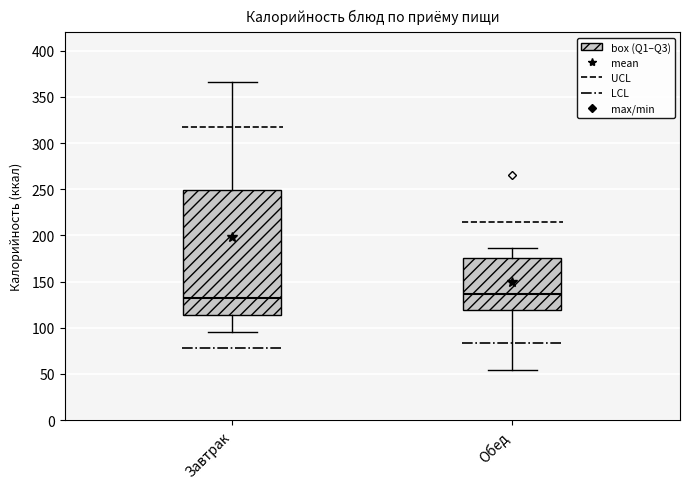

Where does the upper whisker of the box for Завтрак end on the y-axis? The values are not printed on the chart, so give them approximately, as read against the axis.

365